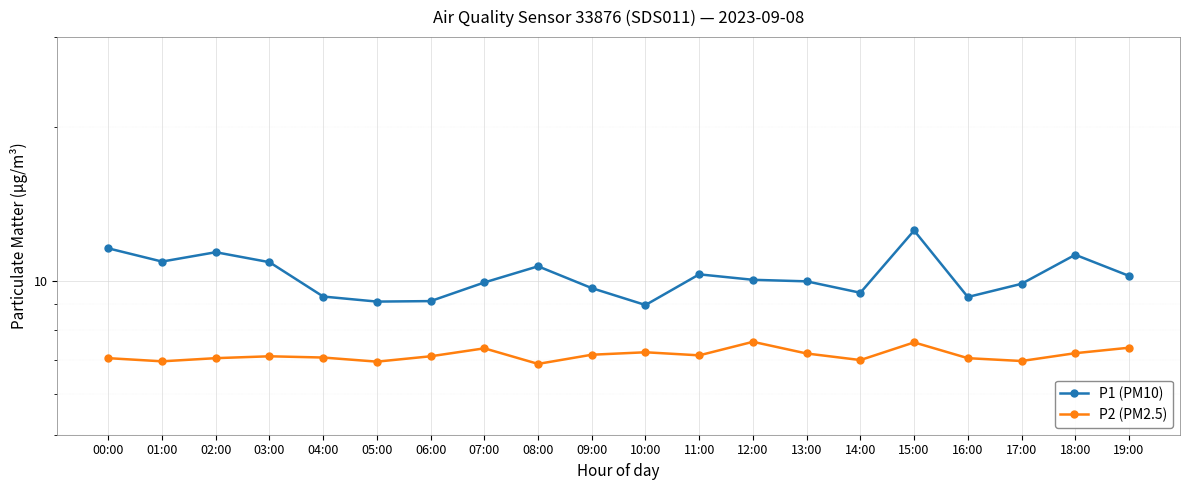

Where is the first local maximum for P2 (PM2.5)?

03:00